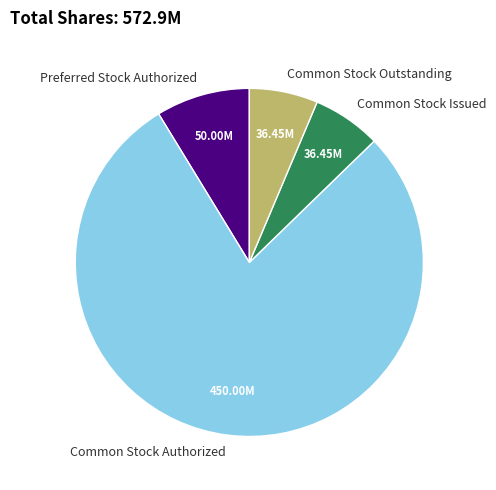

Count the number of slices in the pie.

4